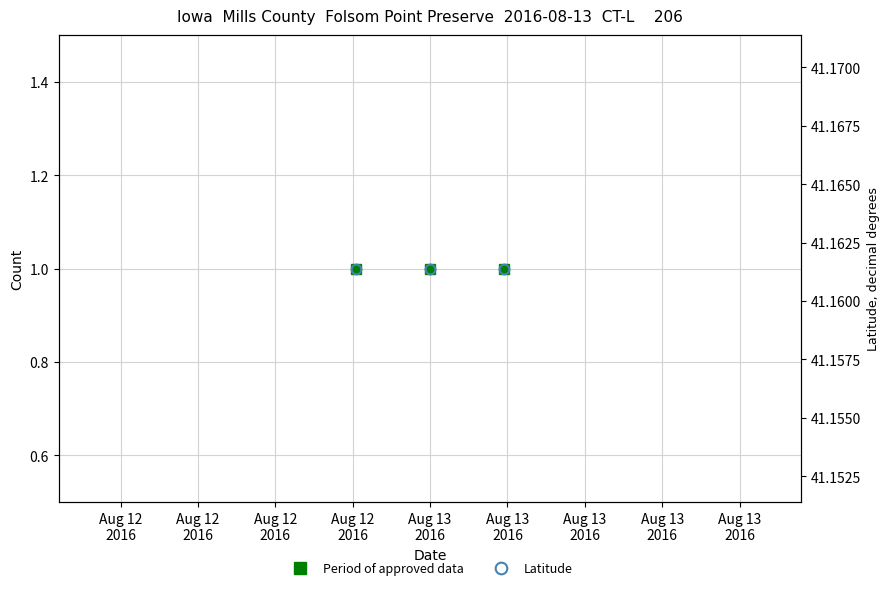

At which category is the sum across all series the highest?

Aug 12
2016